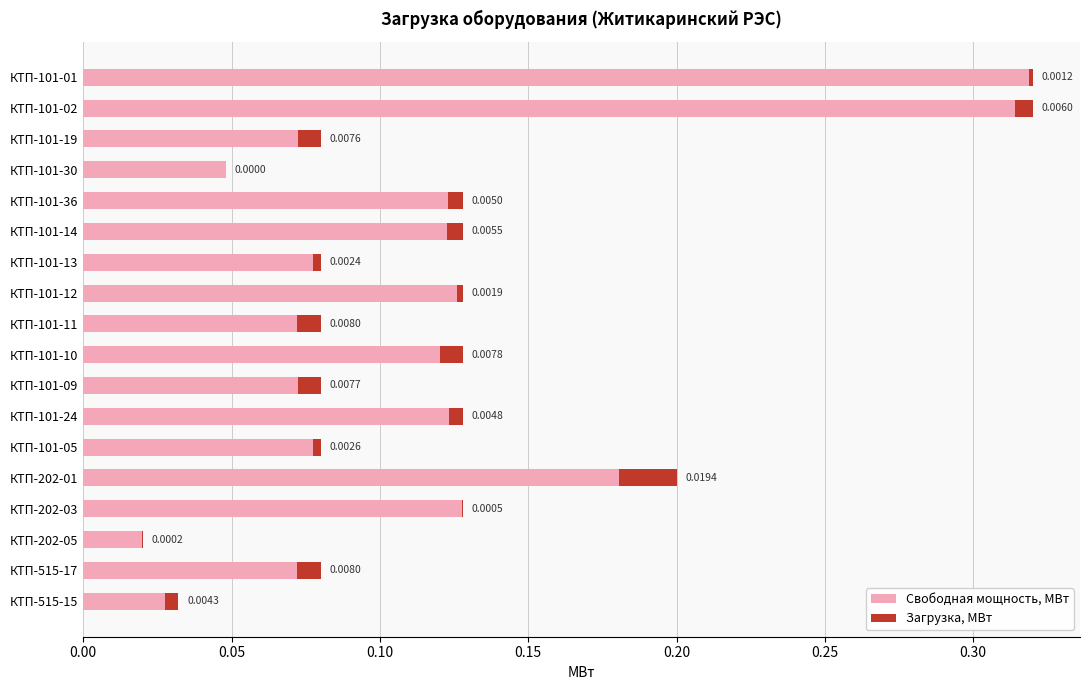

What is the sum of all Свободная мощность, МВт values?

2.1